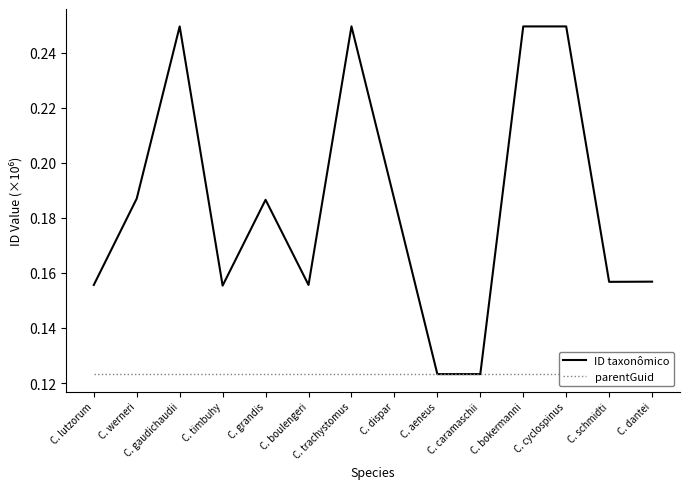

What position from the left is C. trachystomus?

7